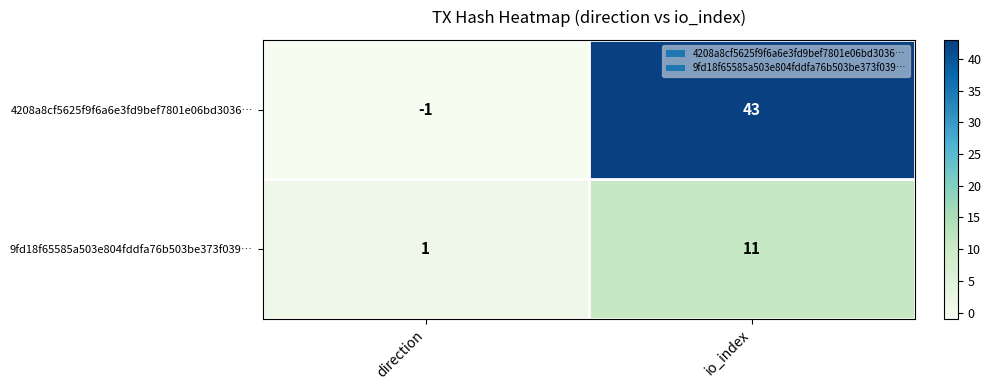

Which series has the largest total across all categories?

4208a8cf5625f9f6a6e3fd9bef7801e06bd3036…